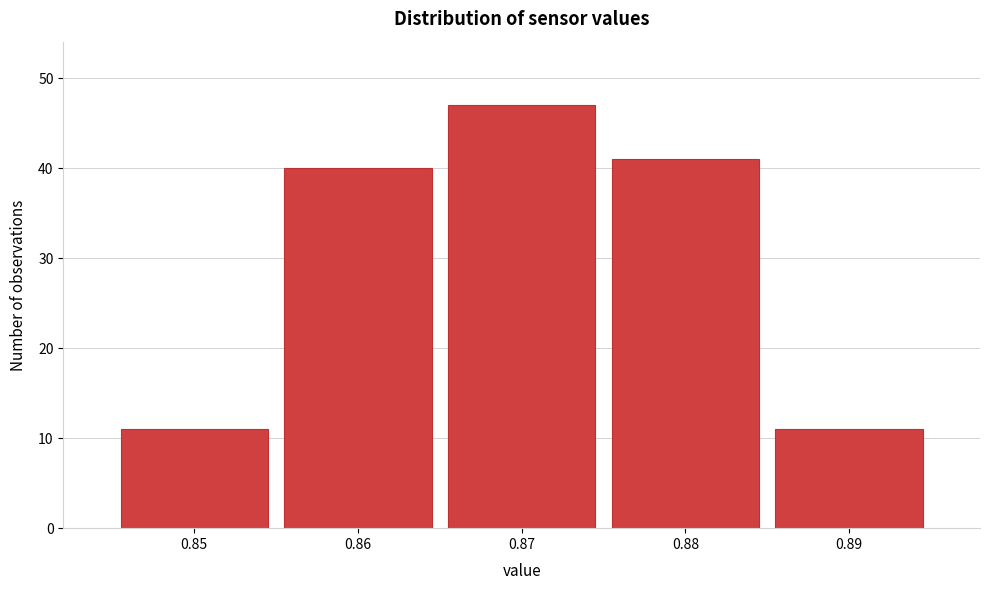

Reading left to right, extract all data points from this chart.

0.85=11	0.86=40	0.87=47	0.88=41	0.89=11